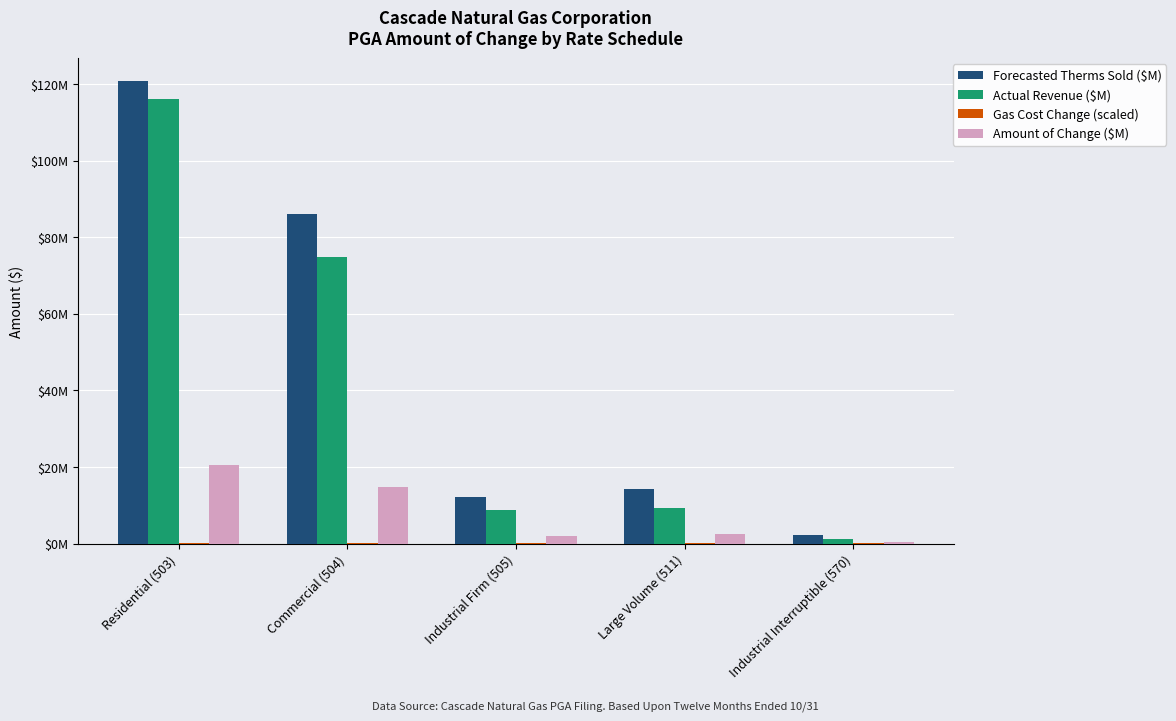

What is the maximum value for Gas Cost Change (scaled)?

0.2